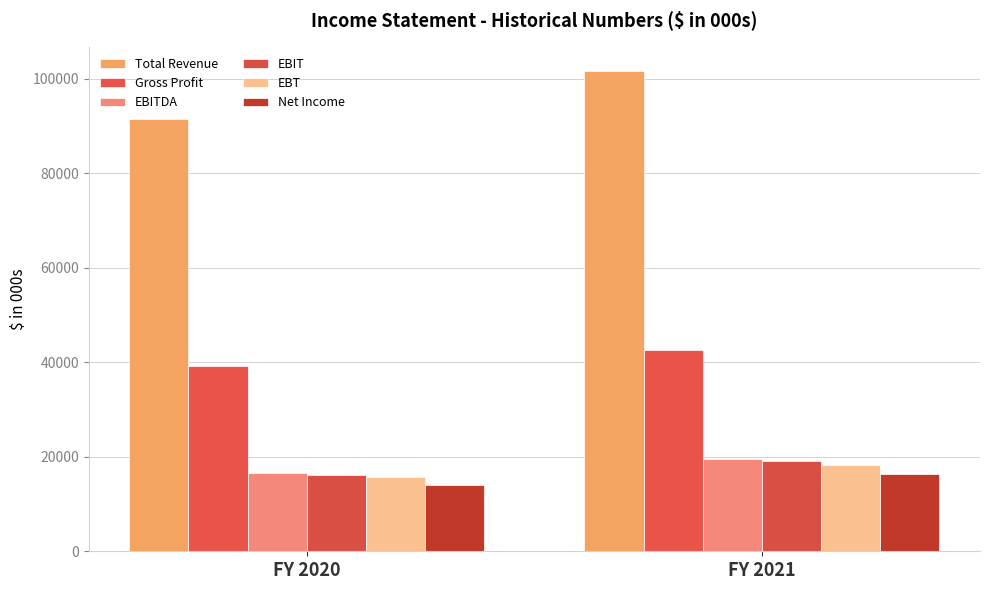

Which series has the largest range (max minus min)?

Total Revenue